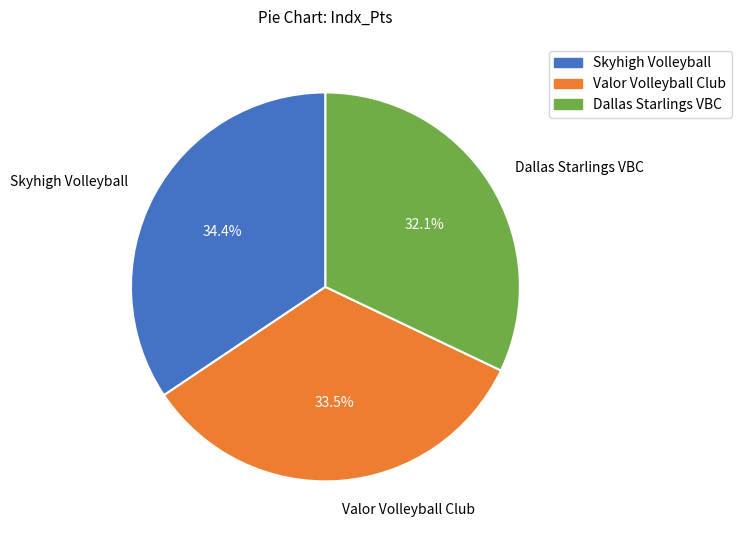

Is there a majority slice in this chart?

No